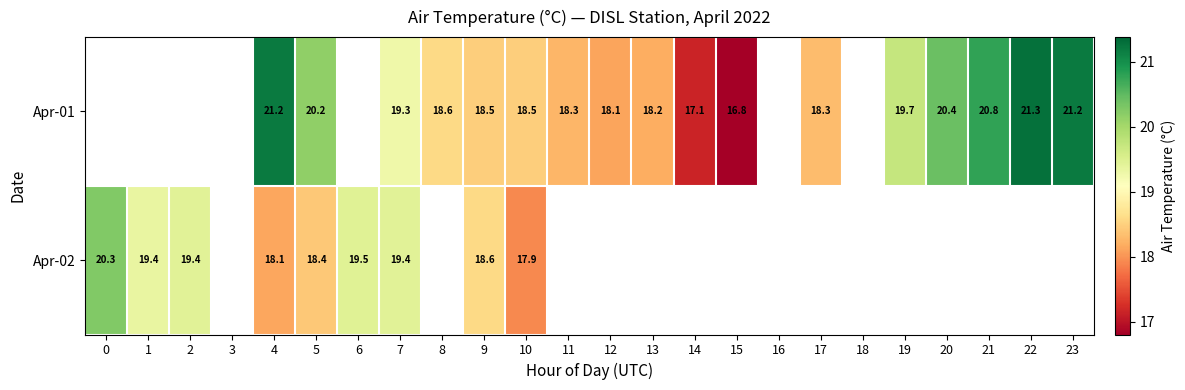

The value of Apr-01 at 10 is 27.0. True or false?

False